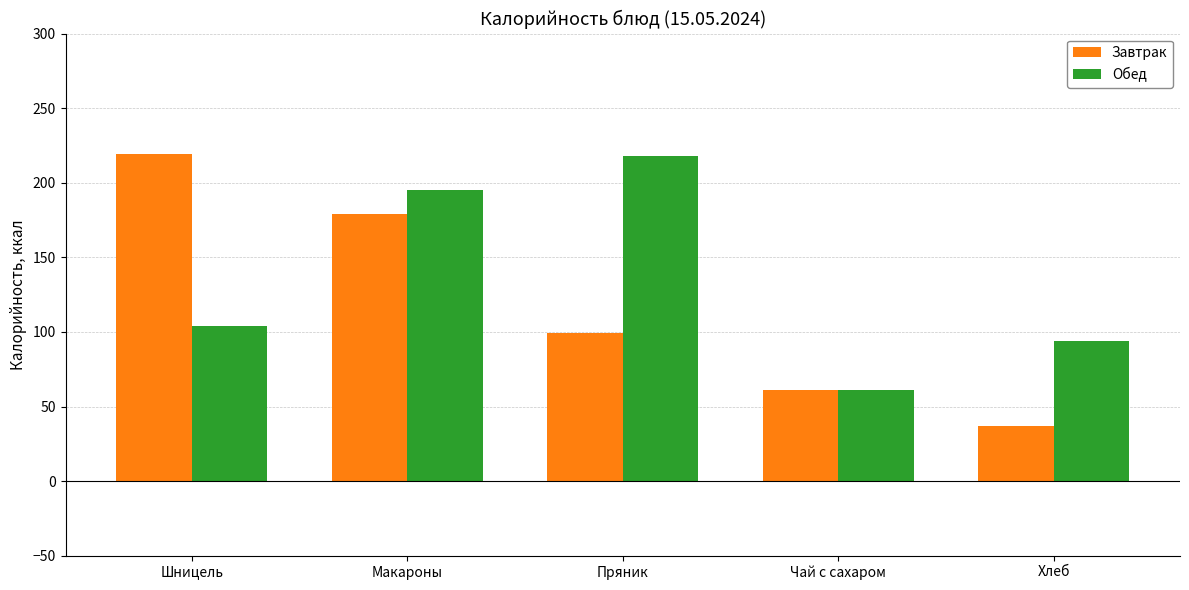

Which series has the widest spread of values?

Завтрак